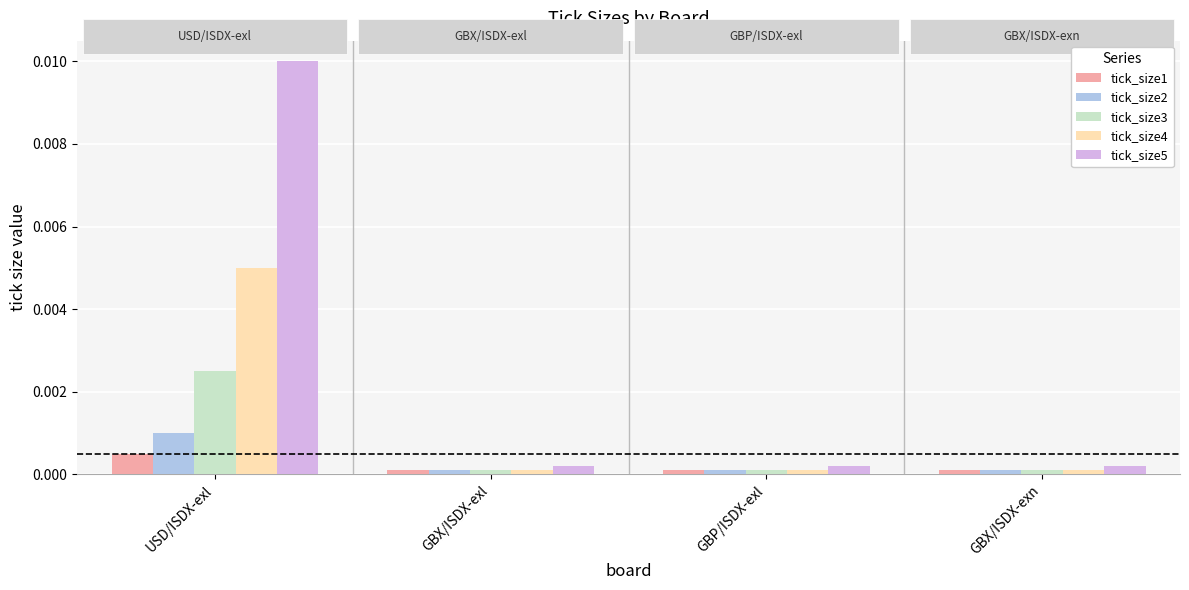

How many series are shown in this chart?

5